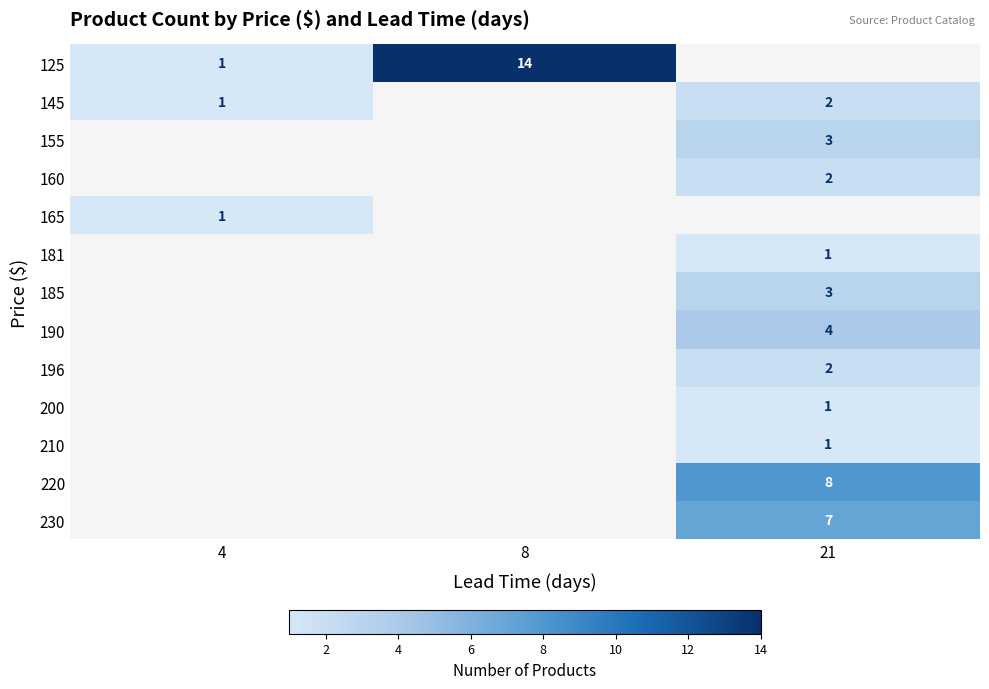

The 160 series shows 1 at 21. True or false?

False